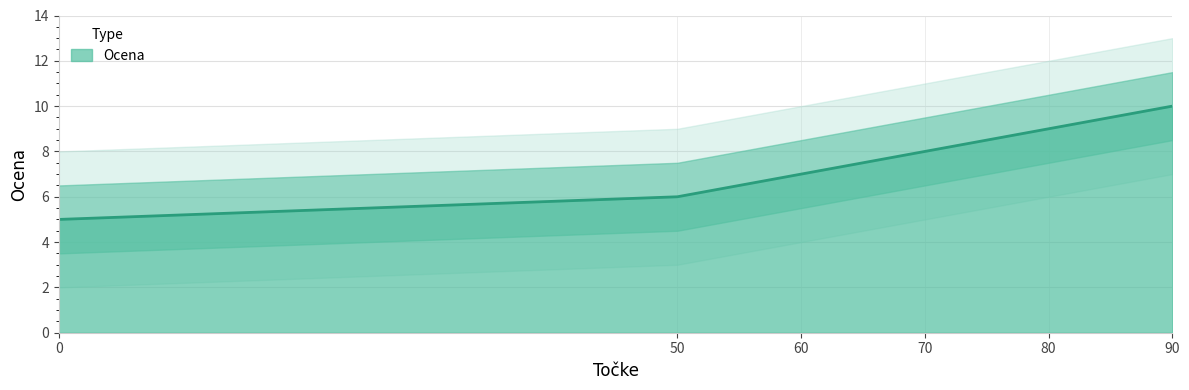

Reading right to left, transcribe all the data shown in this chart.

90=10	80=9	70=8	60=7	50=6	0=5